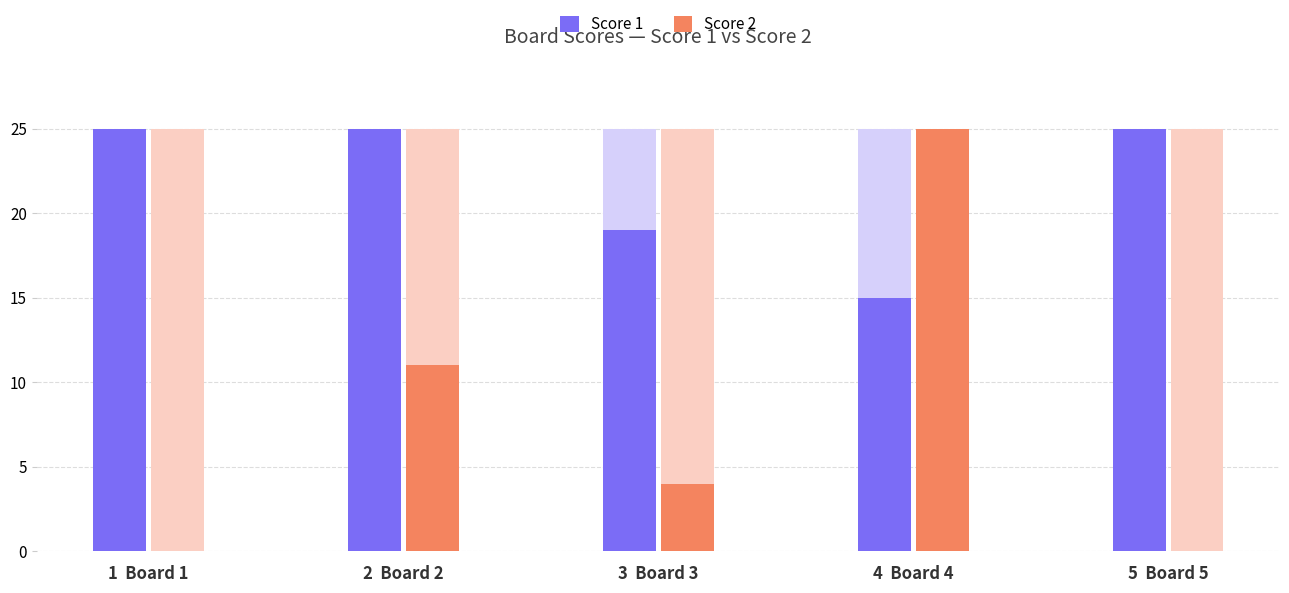

List the series in order of their overall mean, highest first.

Score 1, Score 2